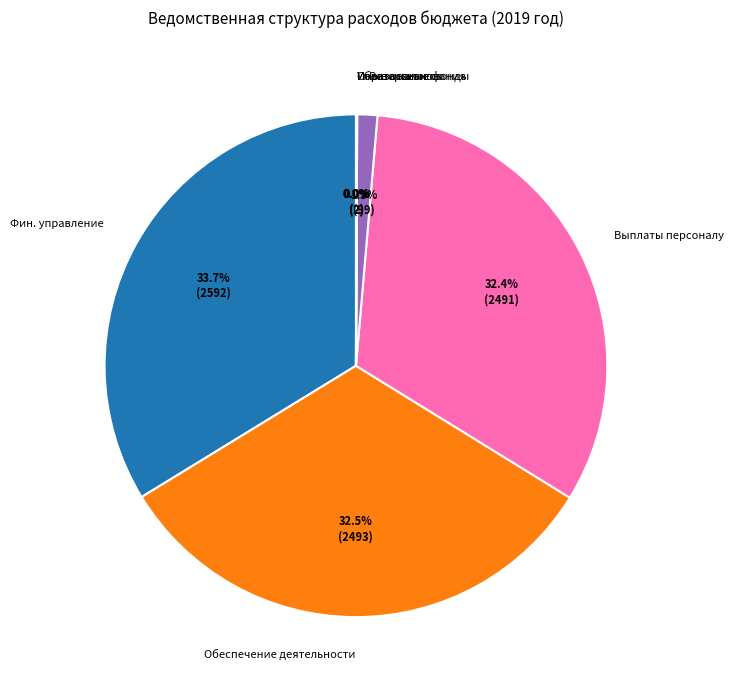

Between Выплаты персоналу and Резервные фонды, which is larger?

Выплаты персоналу